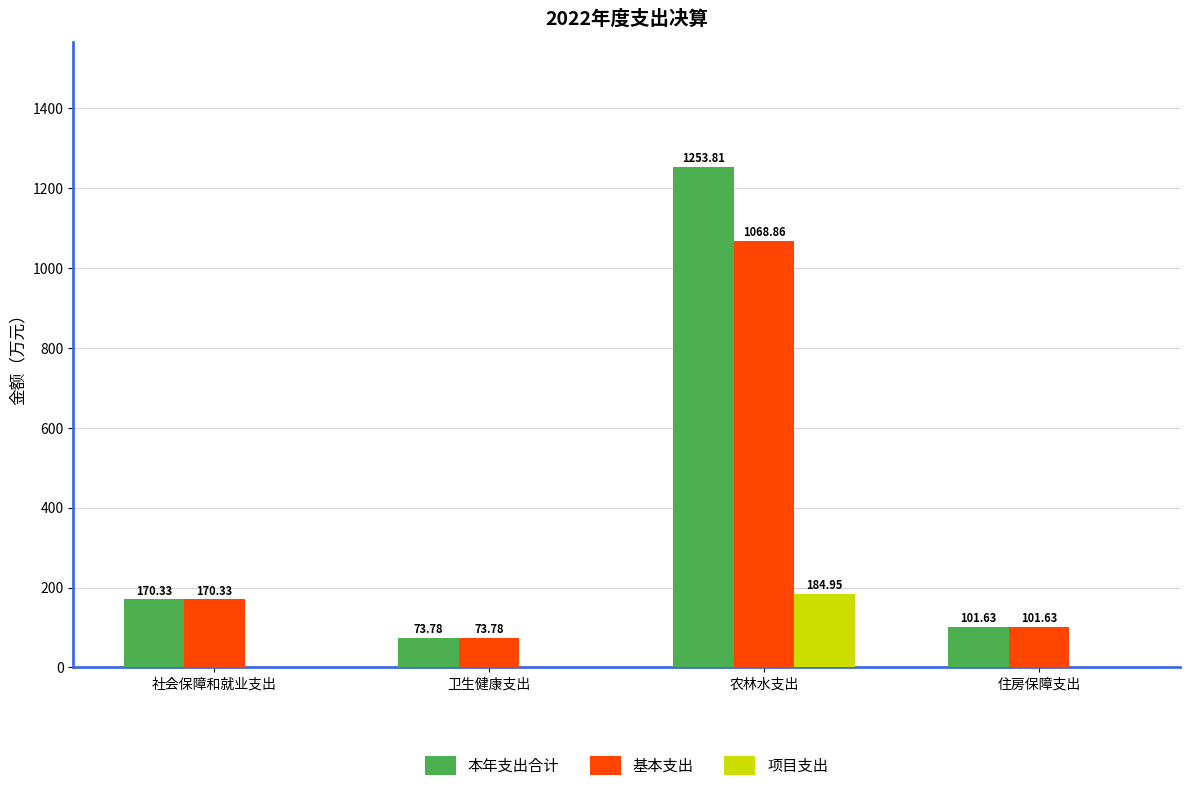

What is the sum of all 基本支出 values?

1414.6